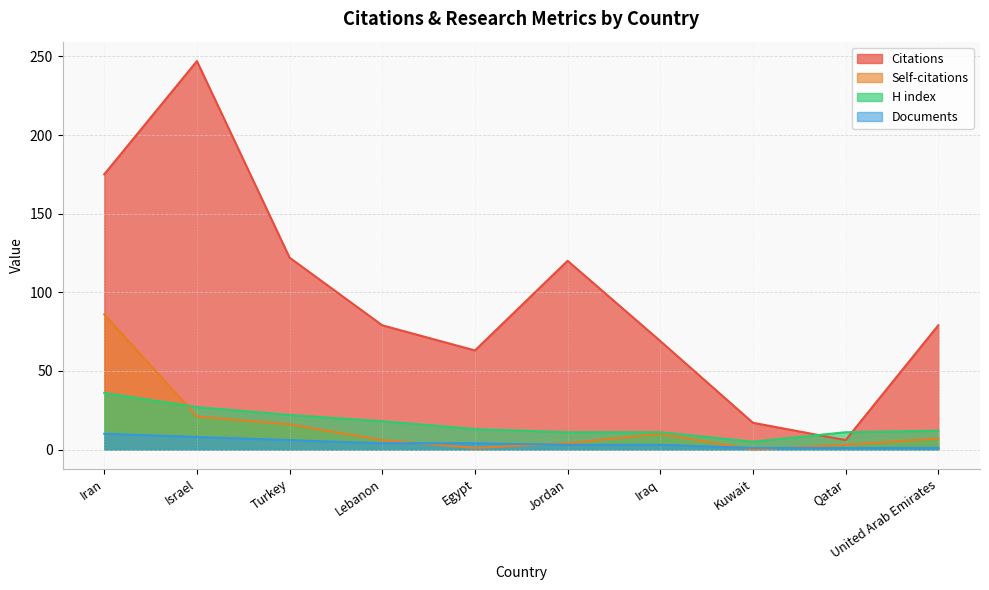

What are all the series names shown in the legend?

Citations, Self-citations, H index, Documents